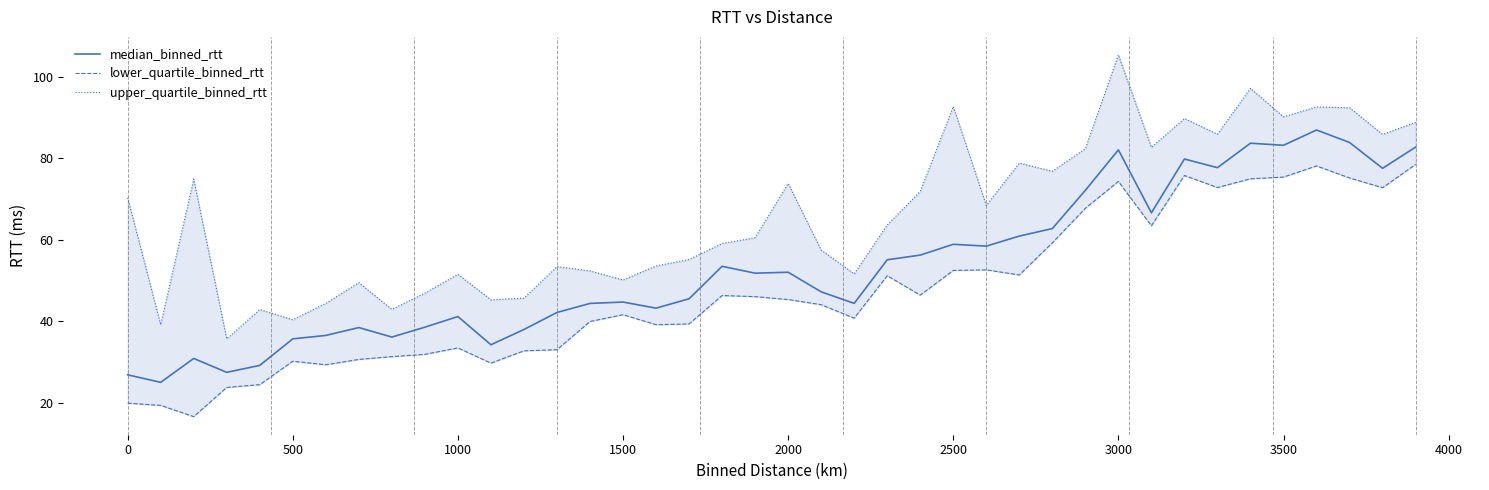

What is the highest value of the median_binned_rtt series?

86.9